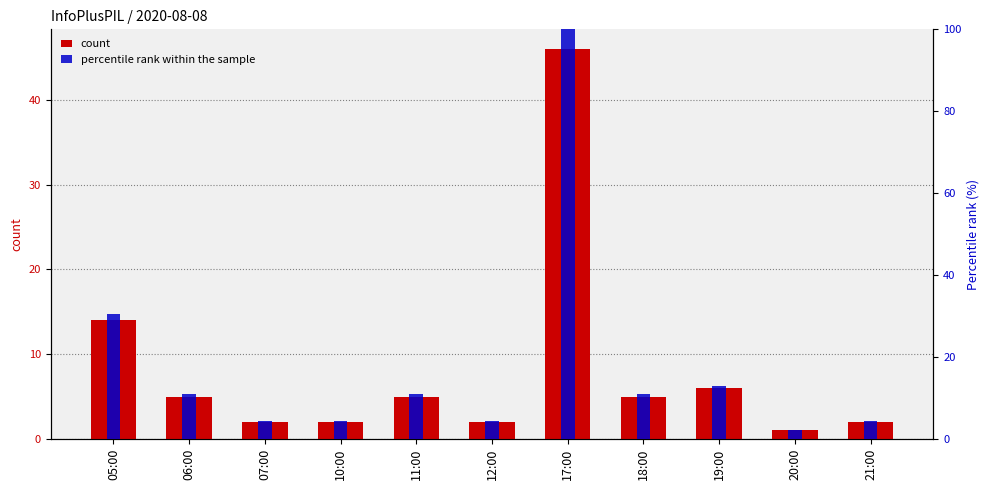

True or false: count has a value of 5.0 at 06:00.

True